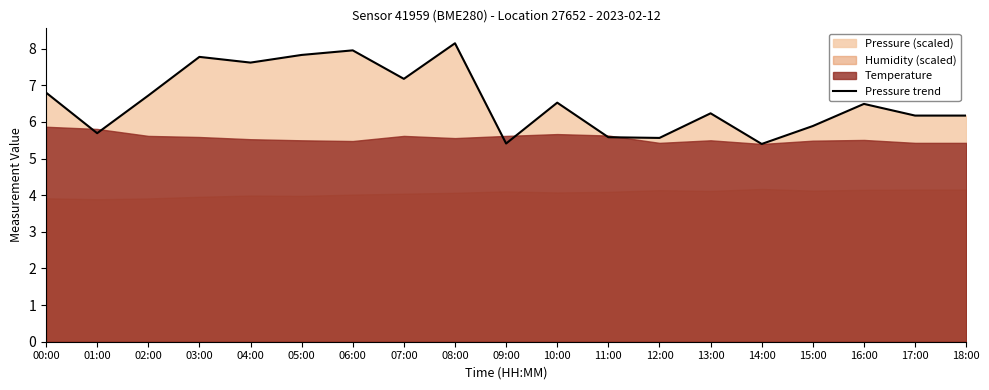

Which has a higher value, 15:00 or 00:00?

00:00